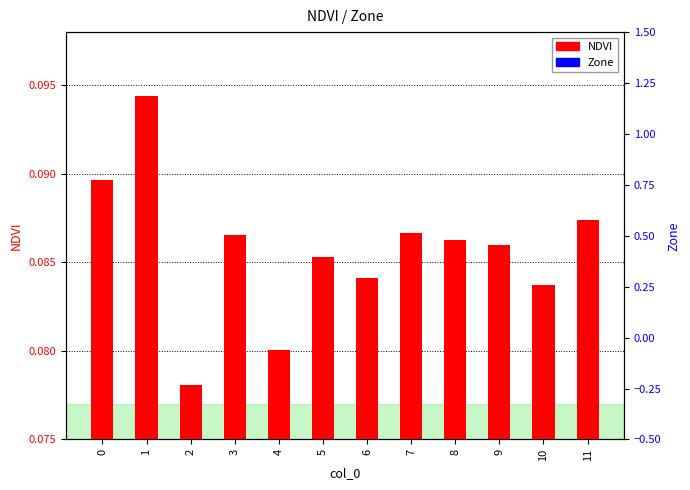

The NDVI series shows 0.1 at 3. True or false?

True